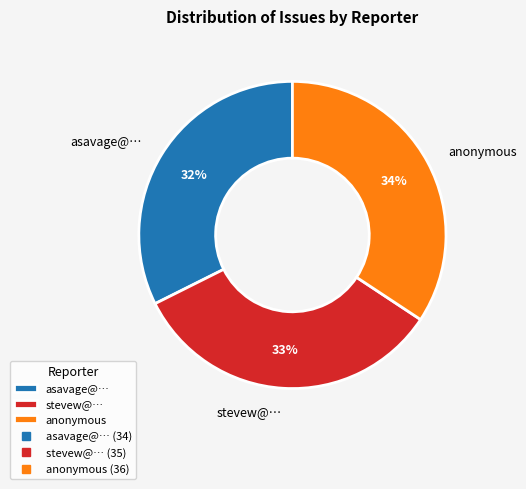

The asavage@… slice represents 22% of the pie. True or false?

False